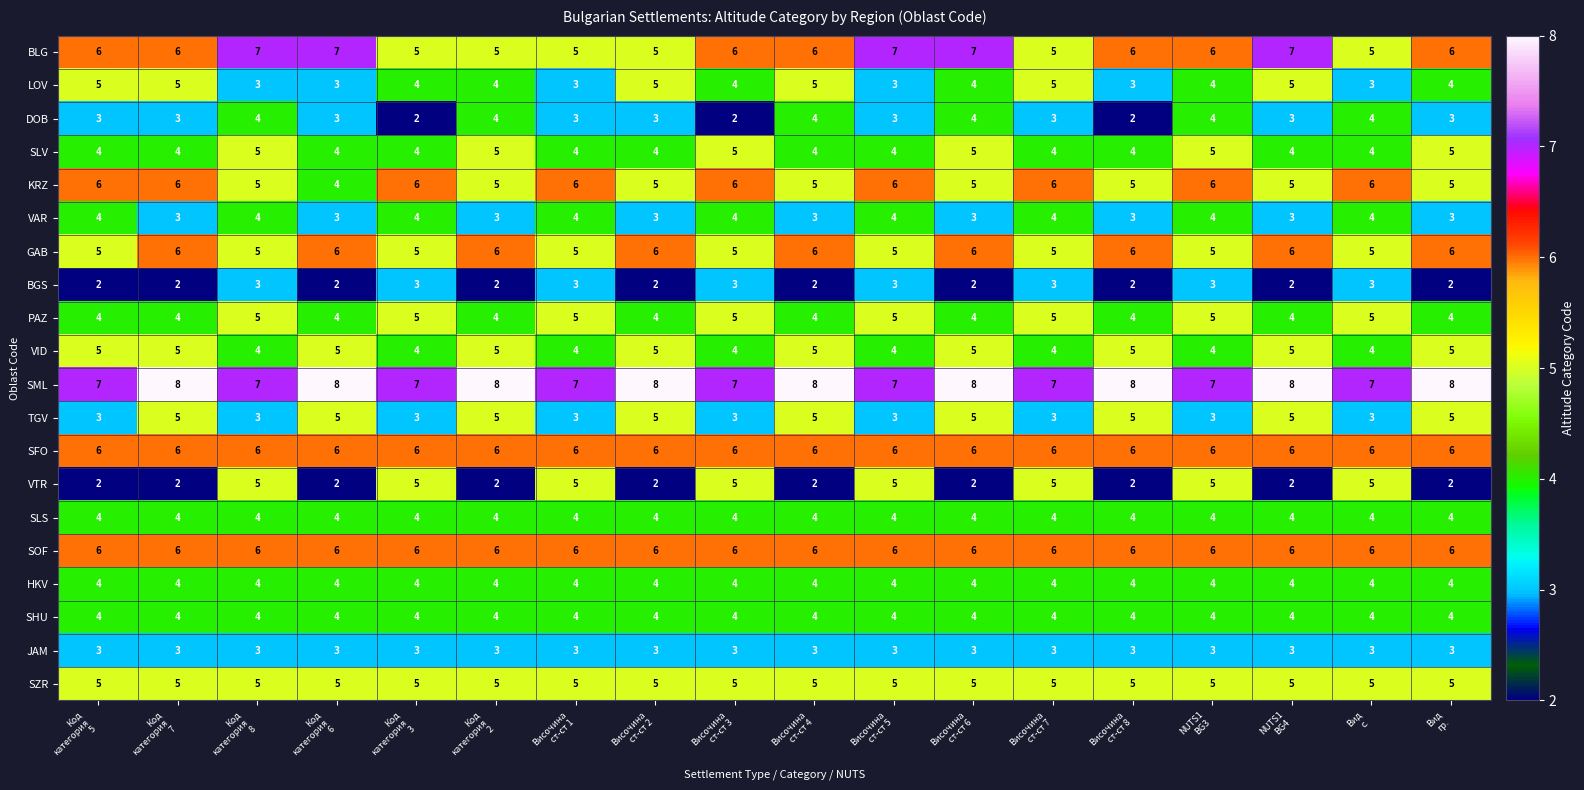

Which series has the widest spread of values?

VTR